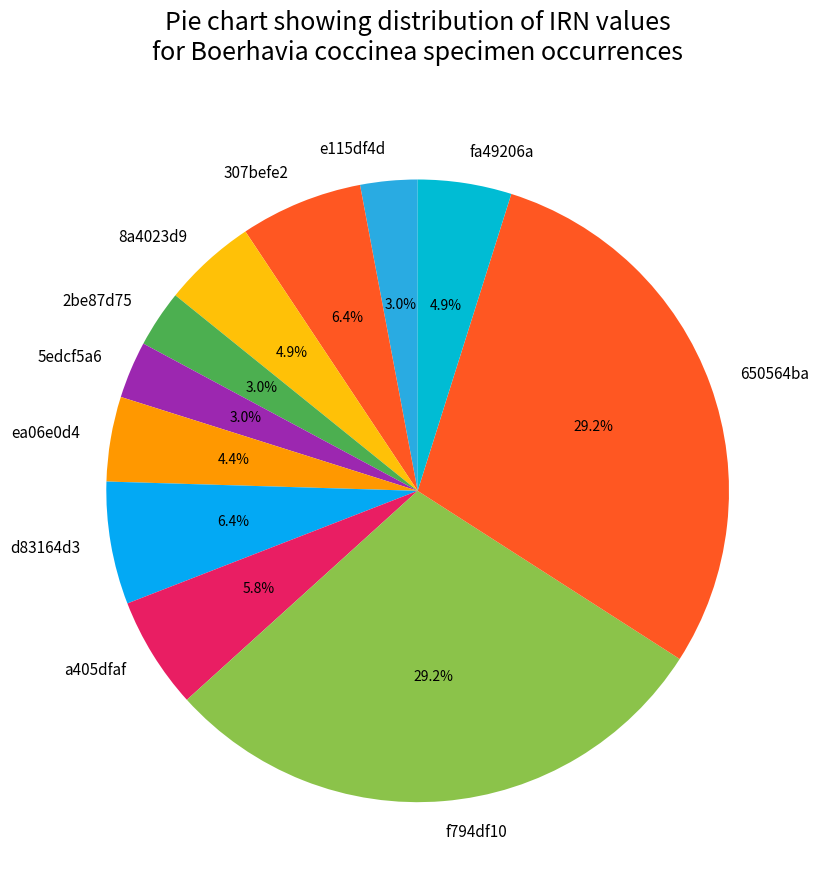

To the nearest percent, what is the combined percentage of 650564ba and 2be87d75?

32%